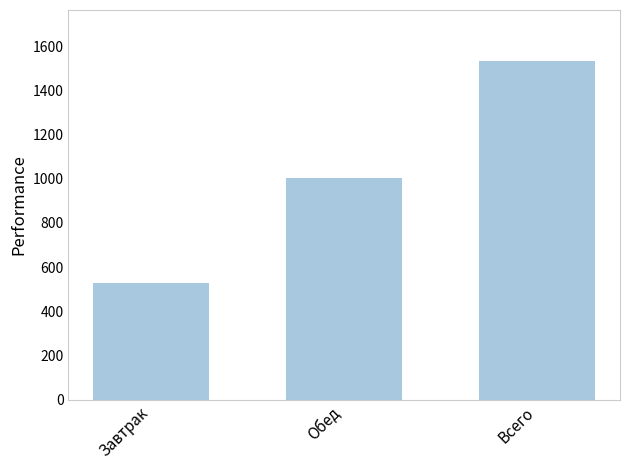

List the labels in order of value, largest first.

Всего, Обед, Завтрак